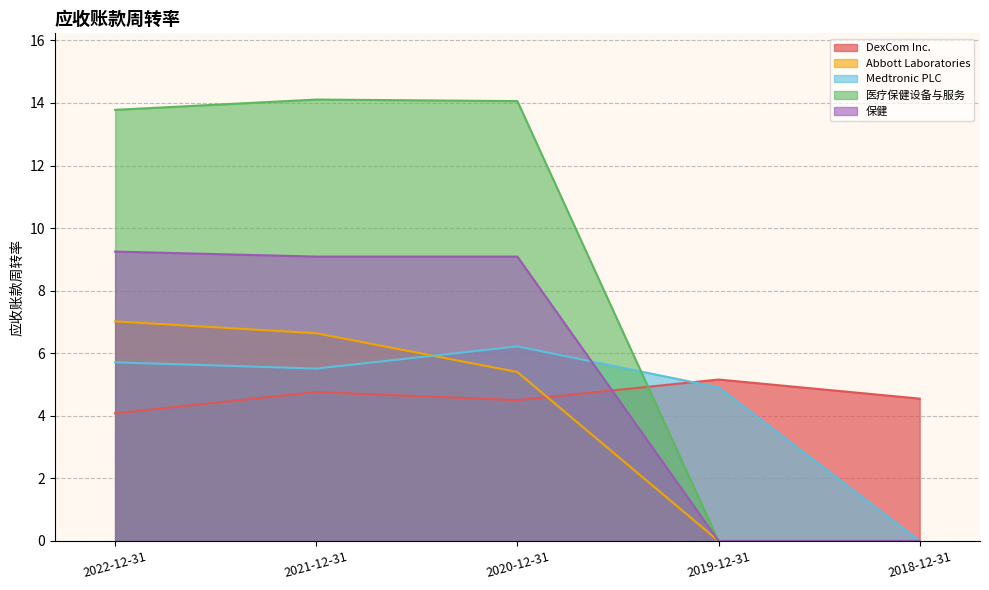

How many distinct data groups are displayed?

5